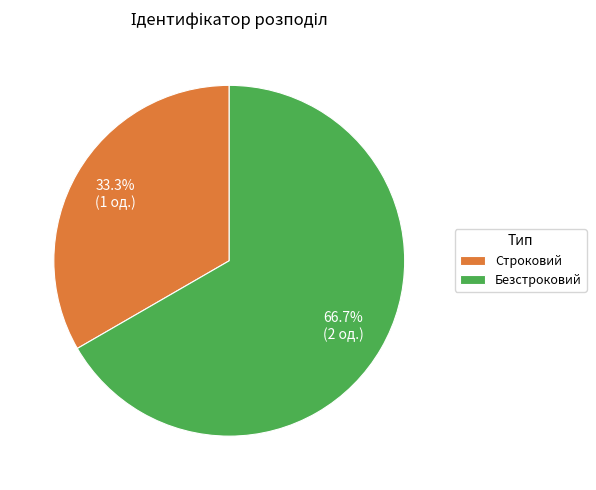

What is the largest slice in the pie chart?

Безстроковий